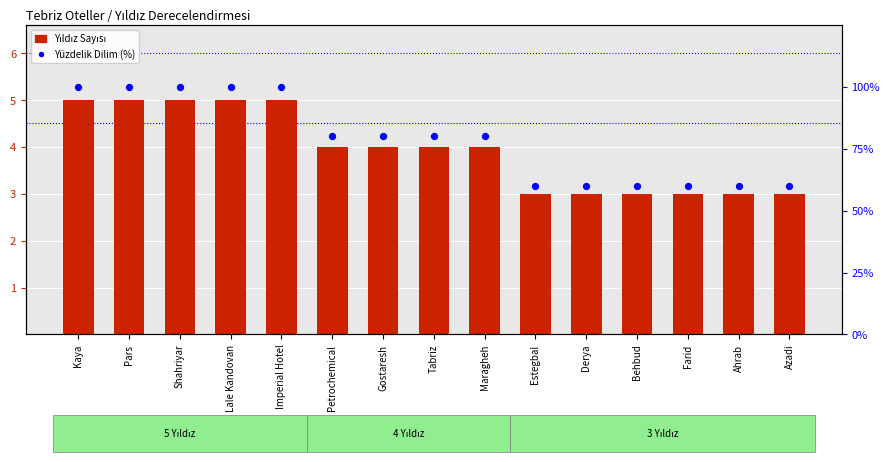

What are all the series names shown in the legend?

Yıldız Sayısı, Yüzdelik Dilim (%)